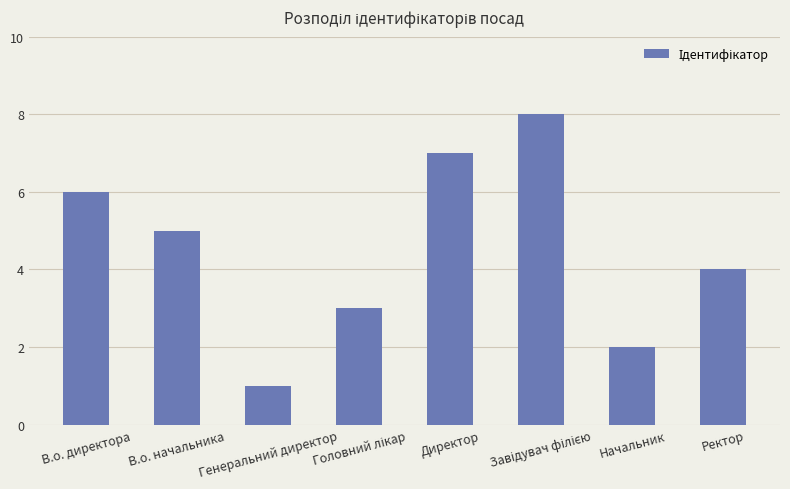

Count the number of categories in the chart.

8